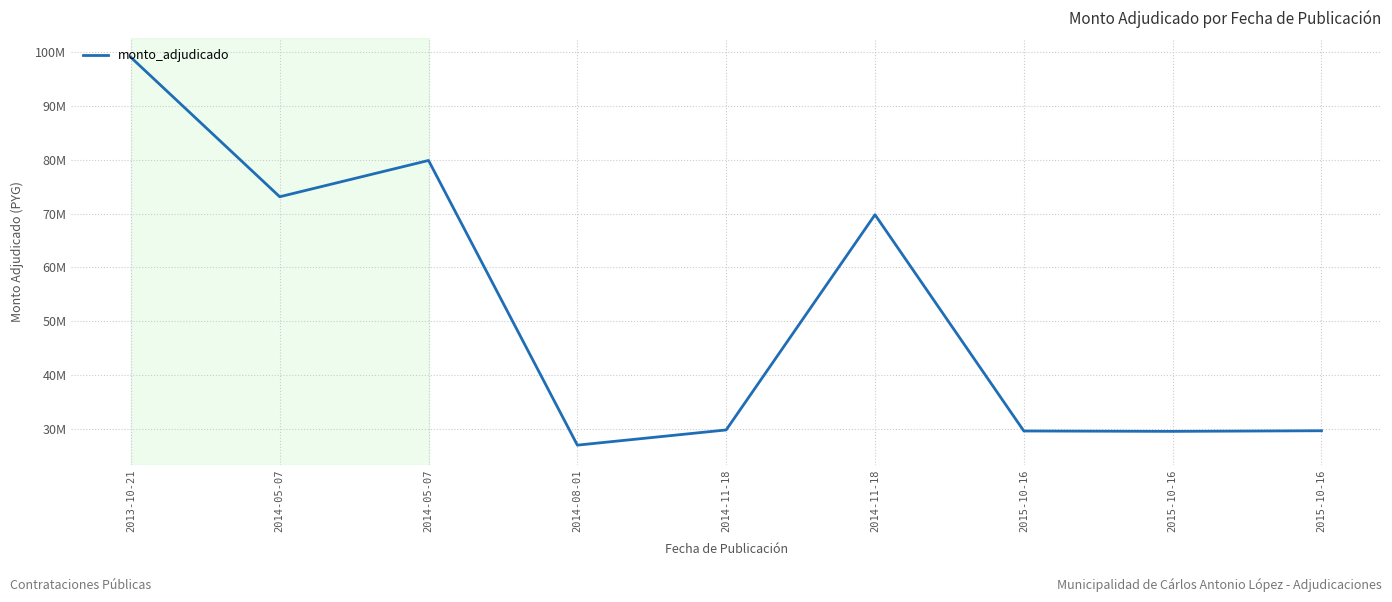

What is the difference between the values at 2014-05-07 and 2014-11-18?

10.1